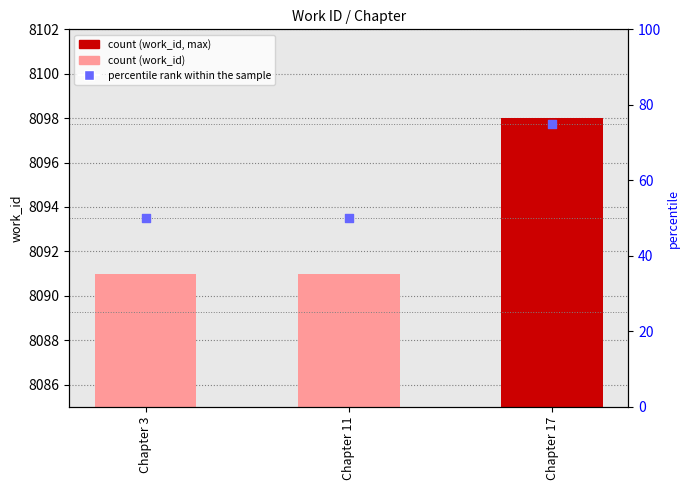

At how many categories does at least one series exceed 3940?

3